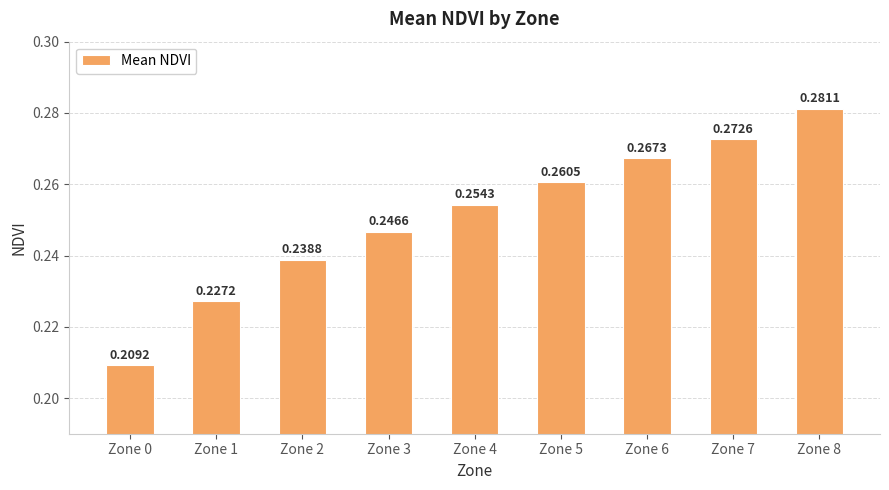

Between Zone 0 and Zone 4, which is larger?

Zone 4